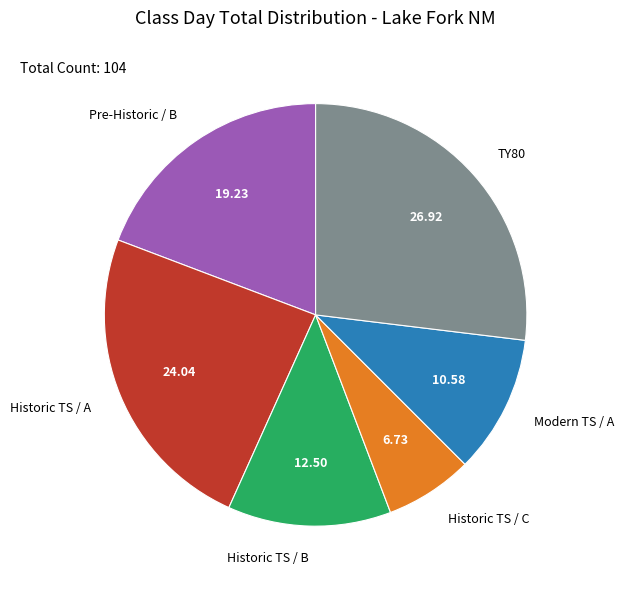

Which category has the smallest portion of the pie?

Historic TS / C